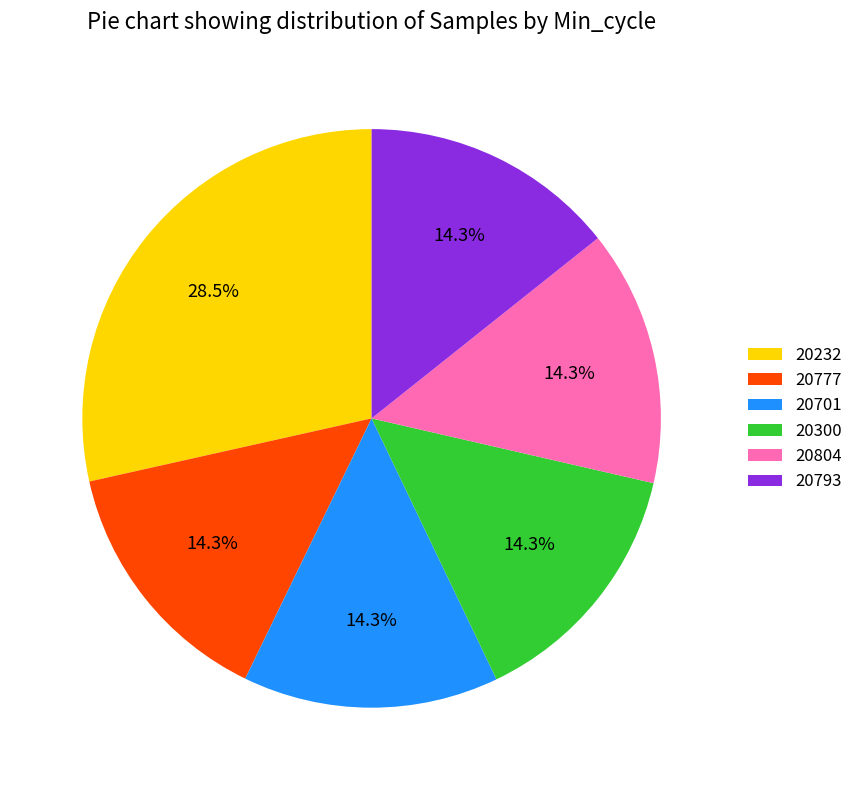

What percentage do 20232 and 20701 together represent?

42.8%